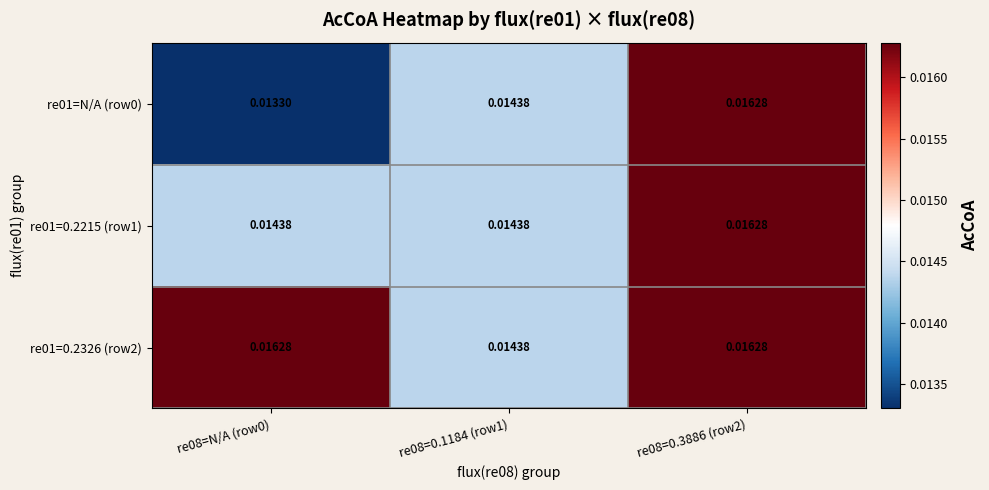

Is the value of re01=0.2215 (row1) at re08=0.3886 (row2) greater than the value of re01=N/A (row0) at re08=N/A (row0)?

Yes